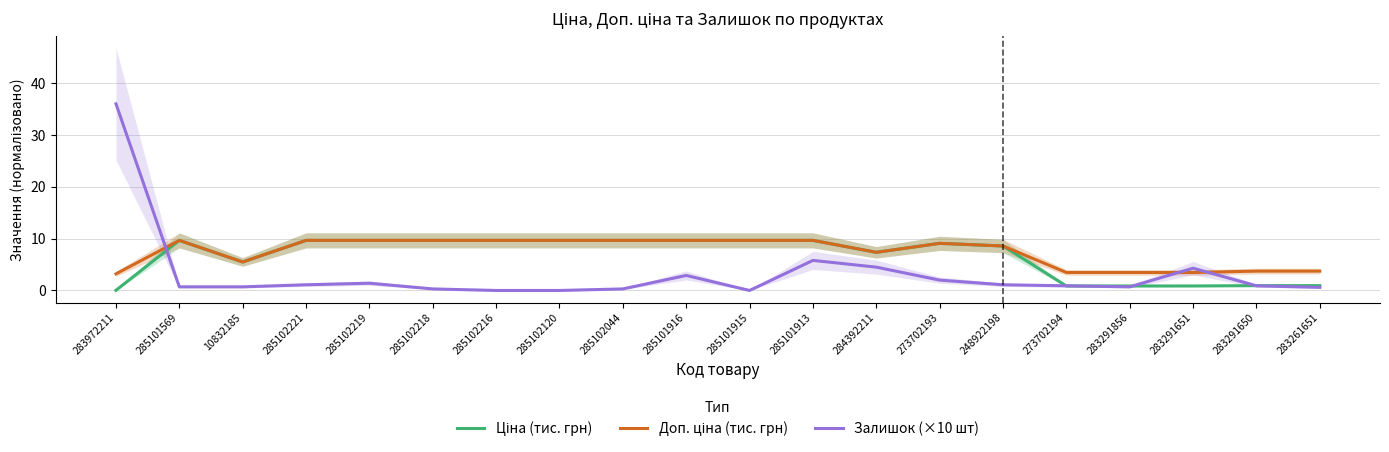

True or false: Доп. ціна (тис. грн) and Ціна (тис. грн) cross at least once.

False